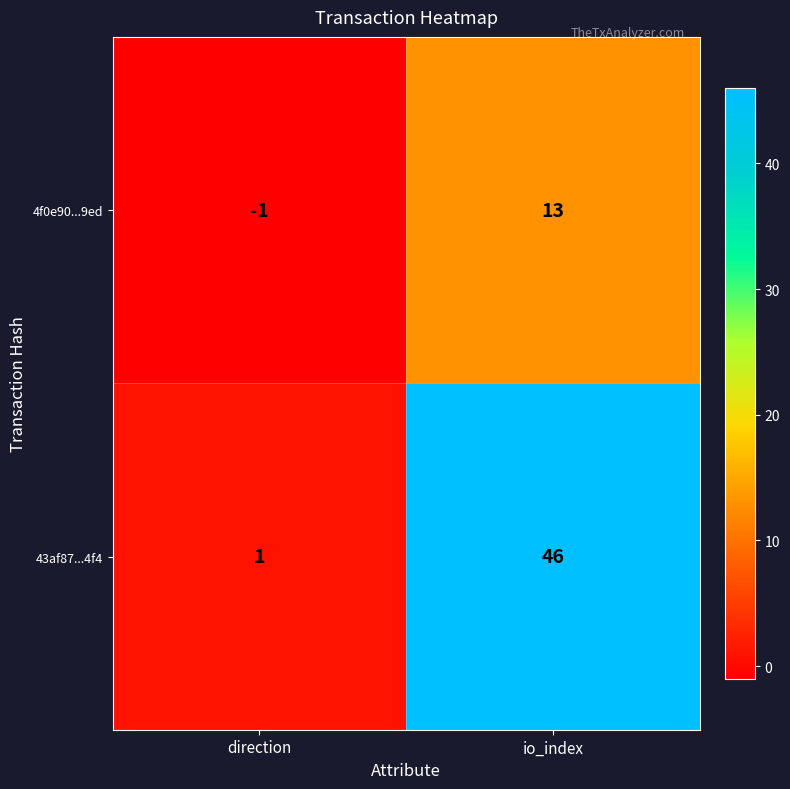

Which series has the largest range (max minus min)?

43af87...4f4